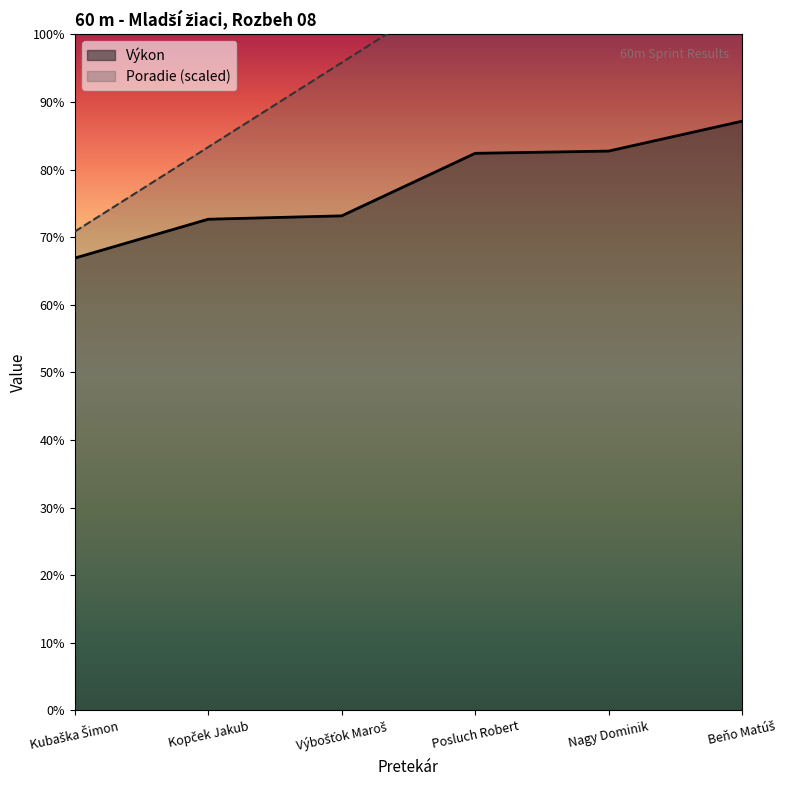

At which label does Výkon first exceed 9?

Posluch Robert